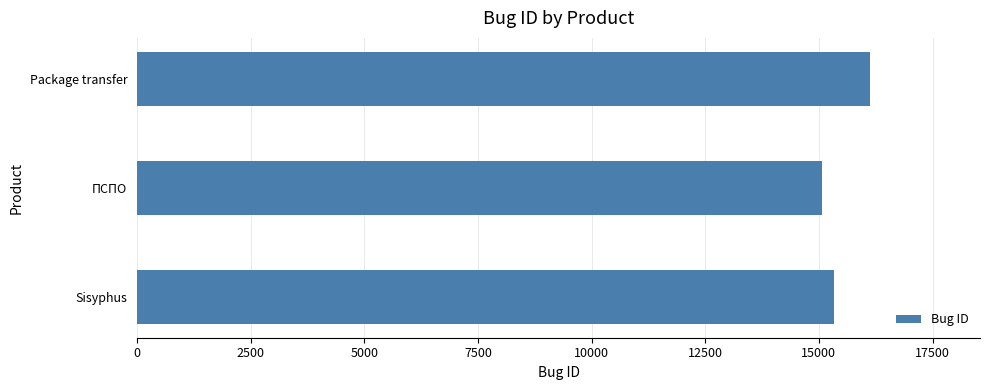

How many series are shown in this chart?

1